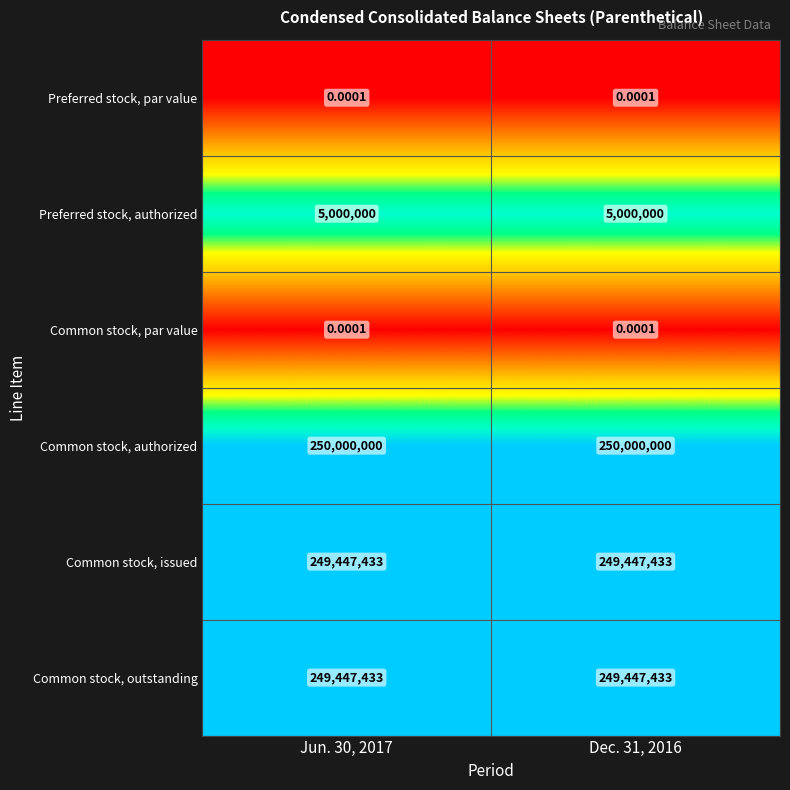

Which series has the largest total across all categories?

Common stock, authorized